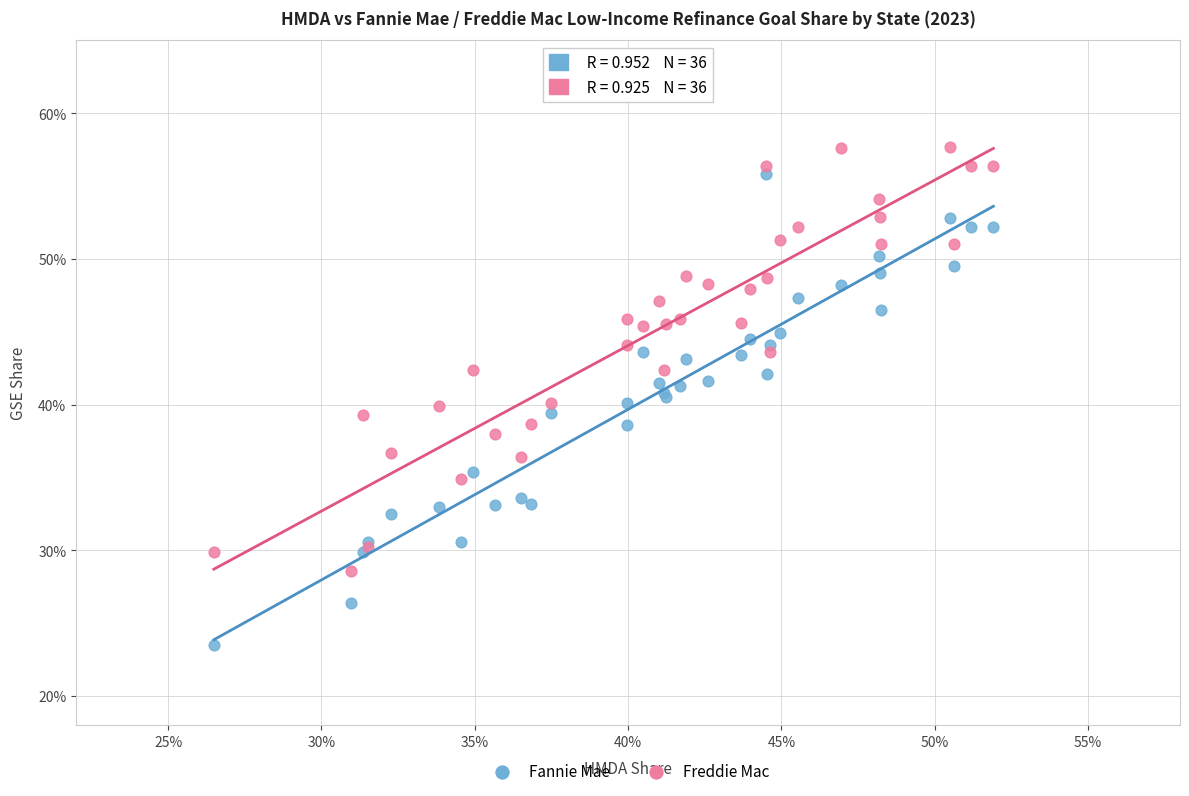

What are all the series names shown in the legend?

Fannie Mae, Freddie Mac